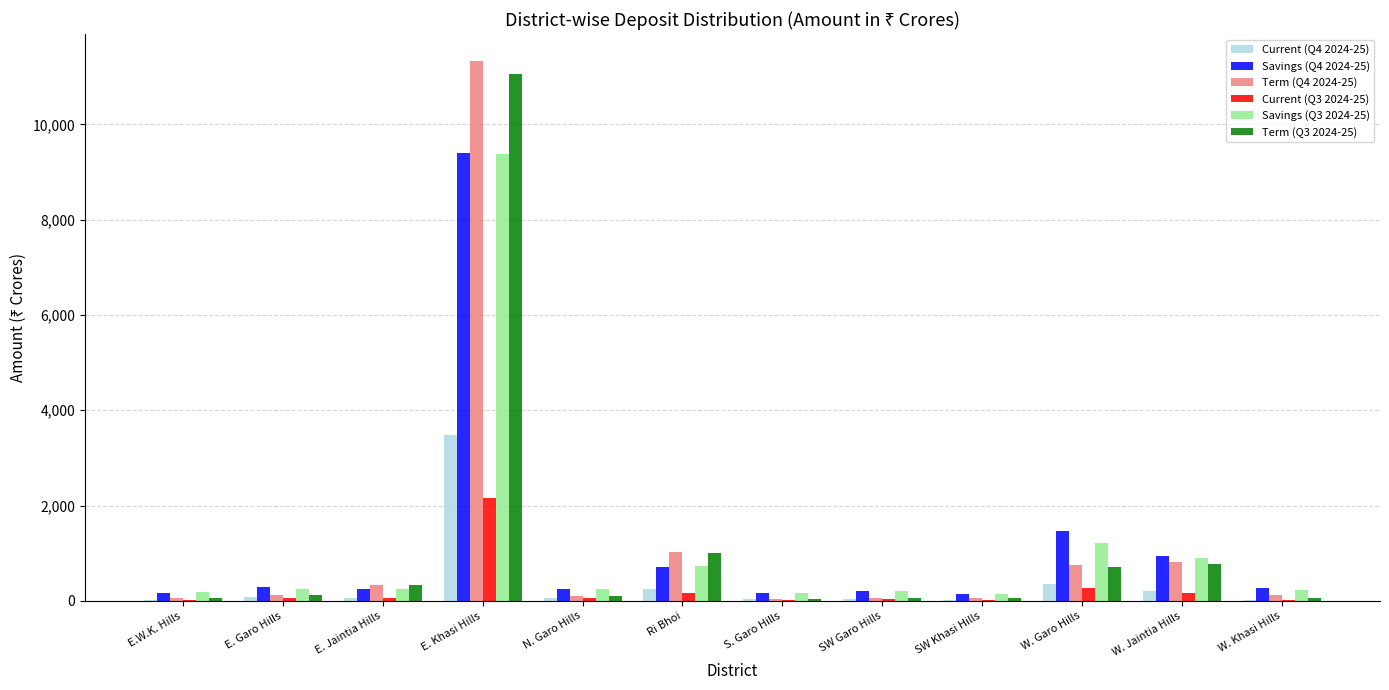

What is the sum of all Term (Q3 2024-25) values?

14386.8